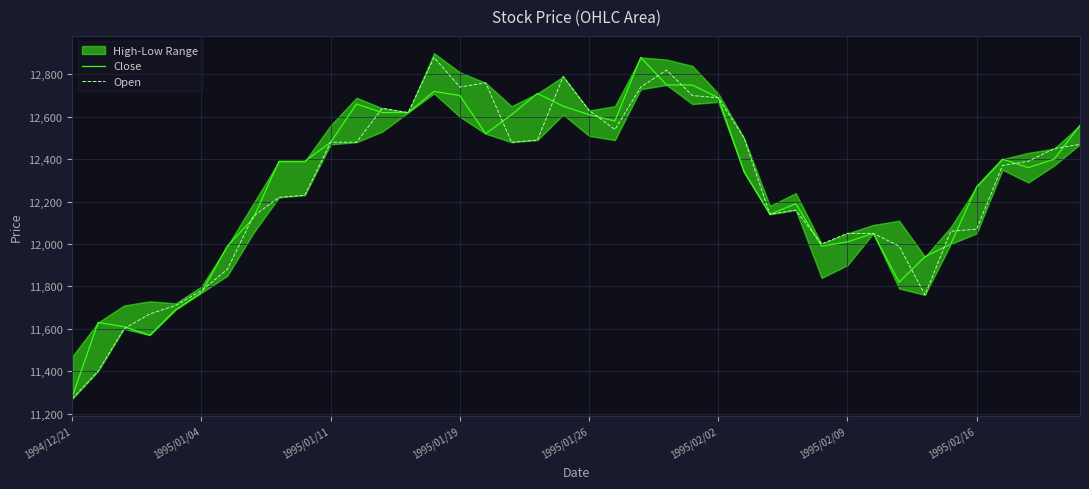

Between 32 and 21, which is larger?

21